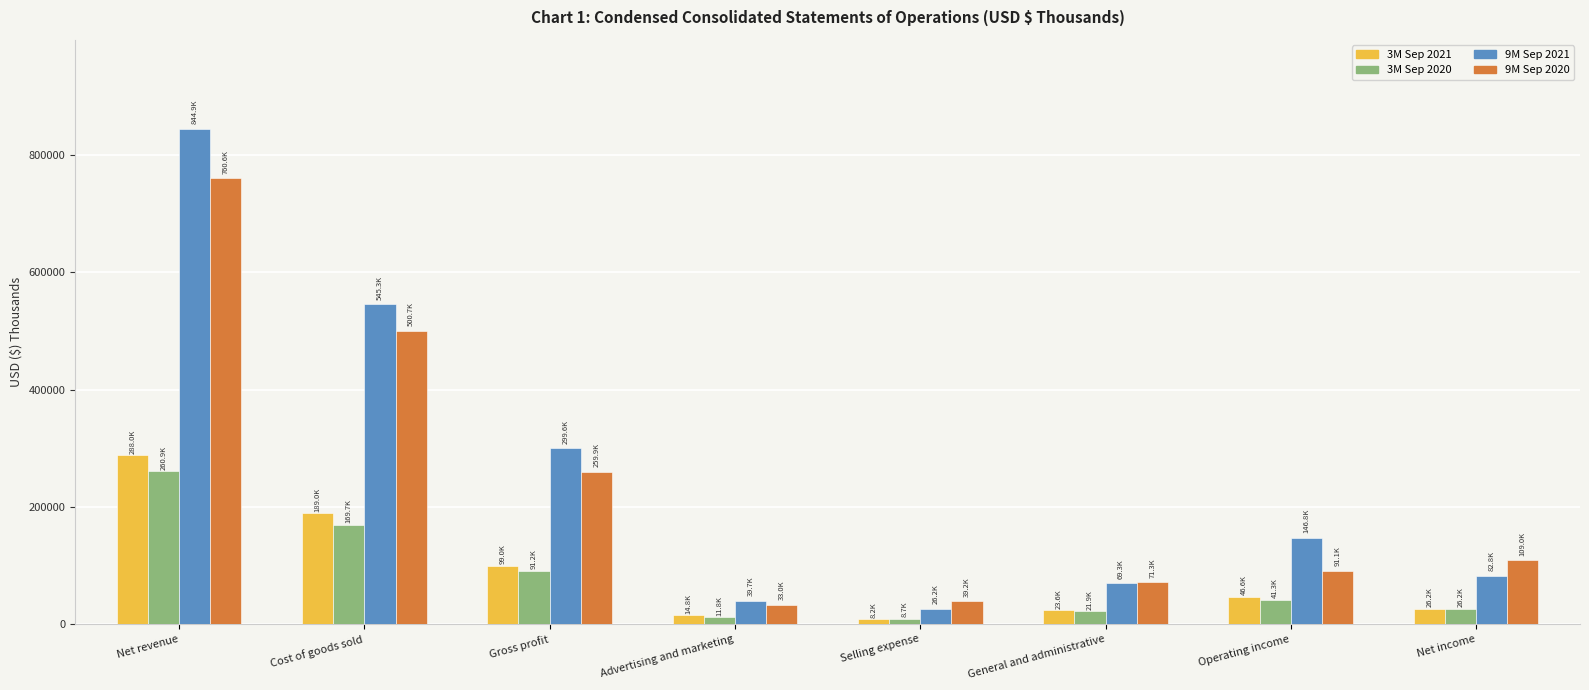

What is the greatest value displayed?

844875